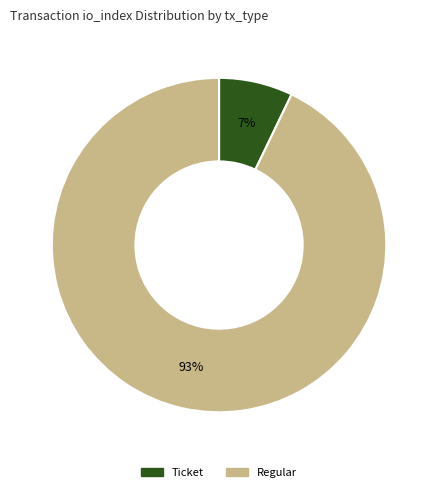

Is there any slice that represents more than half of the pie?

Yes